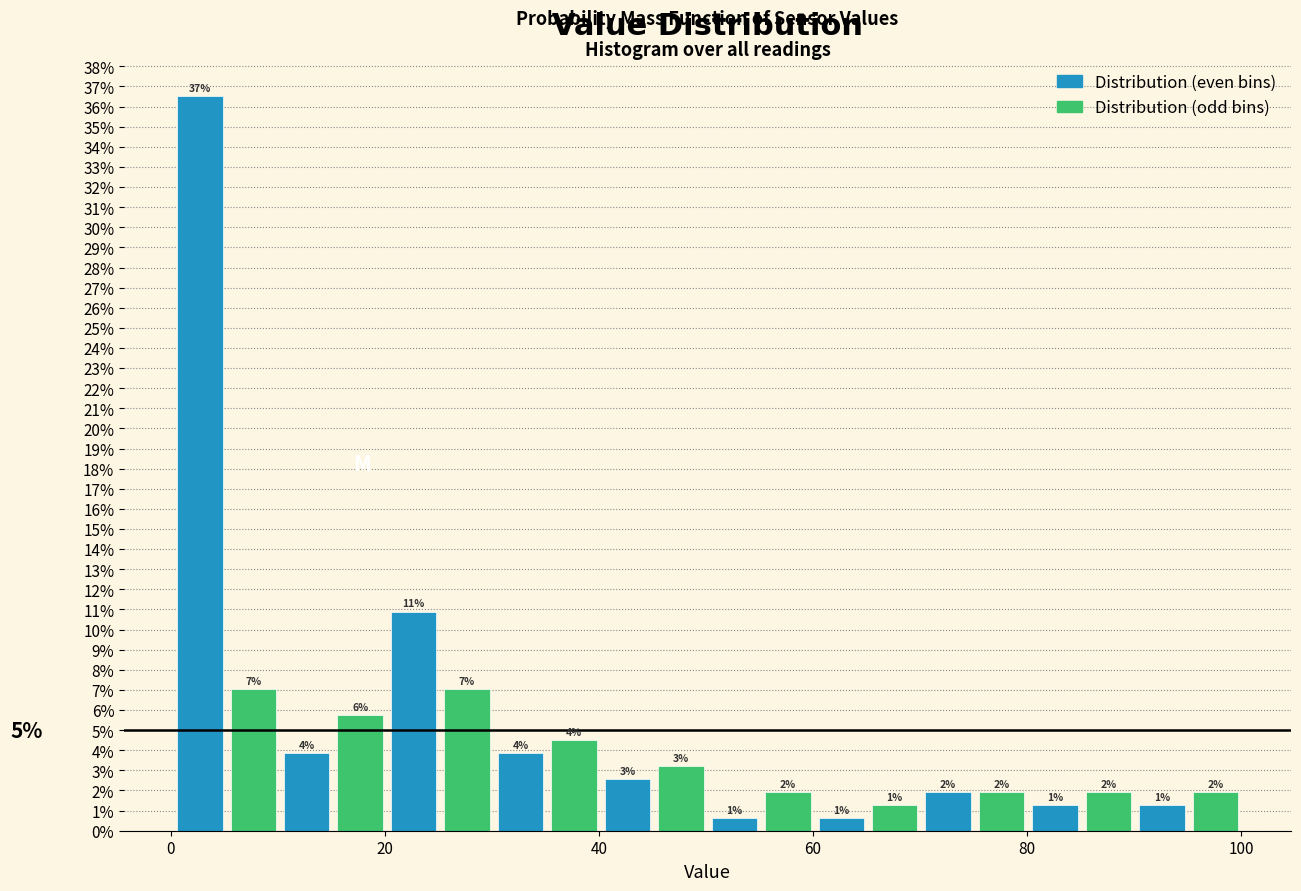

Read against the x-axis, roughly where is the centre of the tallest bar?

2